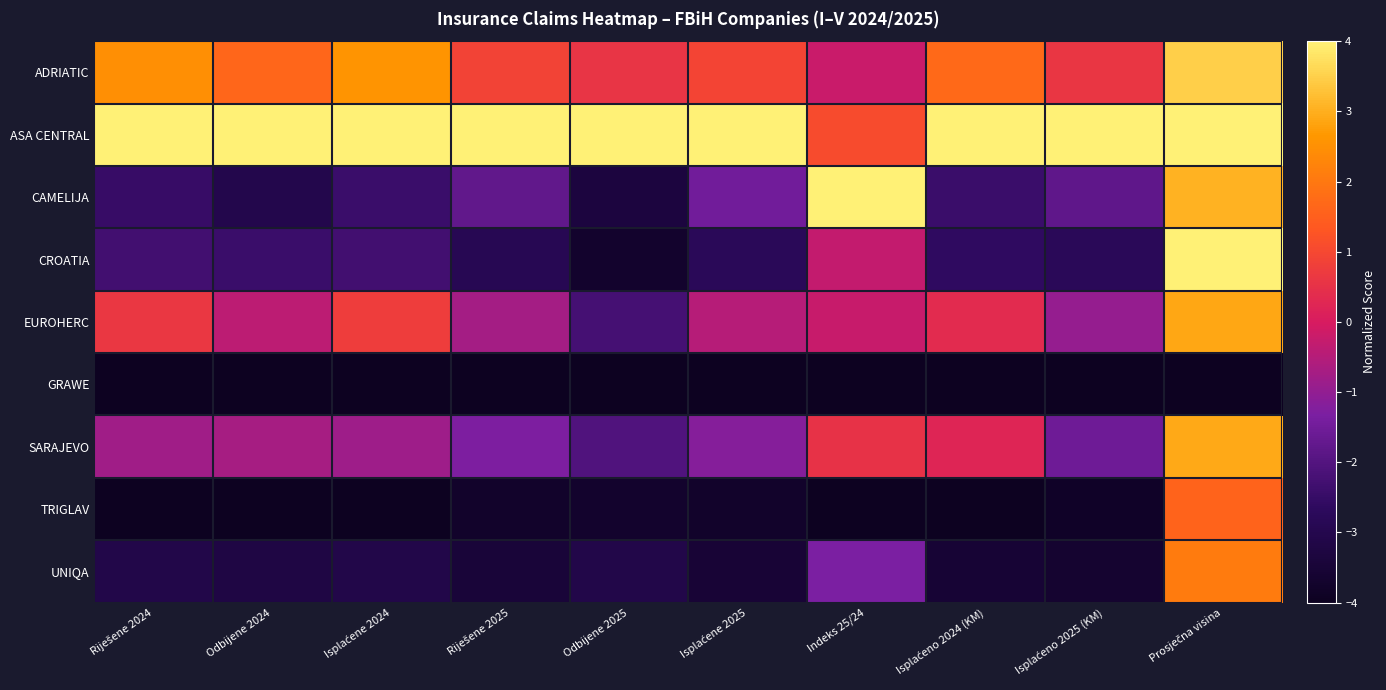

Reading left to right, list all the values displayed in this chart.

ADRIATIC: Riješene 2024=2.5	Odbijene 2024=1.6	Isplaćene 2024=2.6	Riješene 2025=0.9	Odbijene 2025=0.6	Isplaćene 2025=0.9	Indeks 25/24=-0.2	Isplaćeno 2024 (KM)=1.7	Isplaćeno 2025 (KM)=0.6	Prosječna visina=3.5
ASA CENTRAL: Riješene 2024=4.0	Odbijene 2024=4.0	Isplaćene 2024=4.0	Riješene 2025=4.0	Odbijene 2025=4.0	Isplaćene 2025=4.0	Indeks 25/24=1.1	Isplaćeno 2024 (KM)=4.0	Isplaćeno 2025 (KM)=4.0	Prosječna visina=4.0
CAMELIJA: Riješene 2024=-2.5	Odbijene 2024=-3.1	Isplaćene 2024=-2.4	Riješene 2025=-1.8	Odbijene 2025=-3.3	Isplaćene 2025=-1.5	Indeks 25/24=4.0	Isplaćeno 2024 (KM)=-2.4	Isplaćeno 2025 (KM)=-1.8	Prosječna visina=3.0
CROATIA: Riješene 2024=-2.3	Odbijene 2024=-2.4	Isplaćene 2024=-2.3	Riješene 2025=-2.9	Odbijene 2025=-3.7	Isplaćene 2025=-2.8	Indeks 25/24=-0.3	Isplaćeno 2024 (KM)=-2.6	Isplaćeno 2025 (KM)=-2.8	Prosječna visina=4.0
EUROHERC: Riješene 2024=0.6	Odbijene 2024=-0.4	Isplaćene 2024=0.8	Riješene 2025=-0.7	Odbijene 2025=-2.2	Isplaćene 2025=-0.5	Indeks 25/24=-0.2	Isplaćeno 2024 (KM)=0.4	Isplaćeno 2025 (KM)=-1.0	Prosječna visina=2.9
GRAWE: Riješene 2024=-4.0	Odbijene 2024=-4.0	Isplaćene 2024=-4.0	Riješene 2025=-4.0	Odbijene 2025=-4.0	Isplaćene 2025=-4.0	Indeks 25/24=-4.0	Isplaćeno 2024 (KM)=-4.0	Isplaćeno 2025 (KM)=-4.0	Prosječna visina=-4.0
SARAJEVO: Riješene 2024=-0.8	Odbijene 2024=-0.7	Isplaćene 2024=-0.8	Riješene 2025=-1.3	Odbijene 2025=-2.0	Isplaćene 2025=-1.2	Indeks 25/24=0.5	Isplaćeno 2024 (KM)=0.2	Isplaćeno 2025 (KM)=-1.6	Prosječna visina=2.9
TRIGLAV: Riješene 2024=-4.0	Odbijene 2024=-4.0	Isplaćene 2024=-4.0	Riješene 2025=-3.8	Odbijene 2025=-3.7	Isplaćene 2025=-3.8	Indeks 25/24=-4.0	Isplaćeno 2024 (KM)=-4.0	Isplaćeno 2025 (KM)=-3.8	Prosječna visina=1.6
UNIQA: Riješene 2024=-3.1	Odbijene 2024=-3.2	Isplaćene 2024=-3.1	Riješene 2025=-3.5	Odbijene 2025=-3.1	Isplaćene 2025=-3.5	Indeks 25/24=-1.3	Isplaćeno 2024 (KM)=-3.6	Isplaćeno 2025 (KM)=-3.6	Prosječna visina=2.1